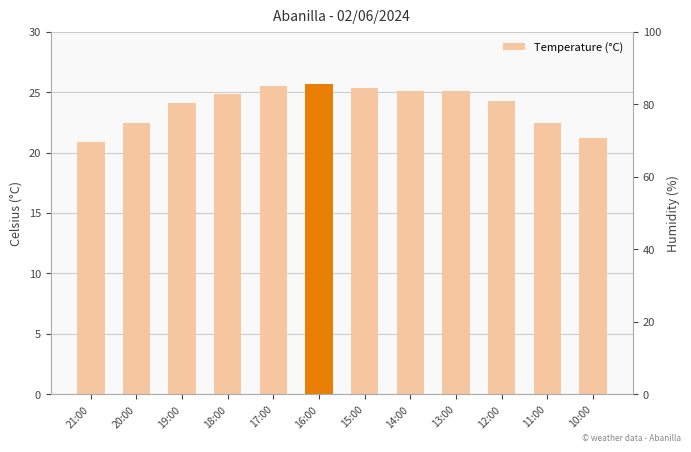

Rank the categories by value from lowest to highest.

21:00, 10:00, 20:00, 11:00, 19:00, 12:00, 18:00, 14:00, 13:00, 15:00, 17:00, 16:00